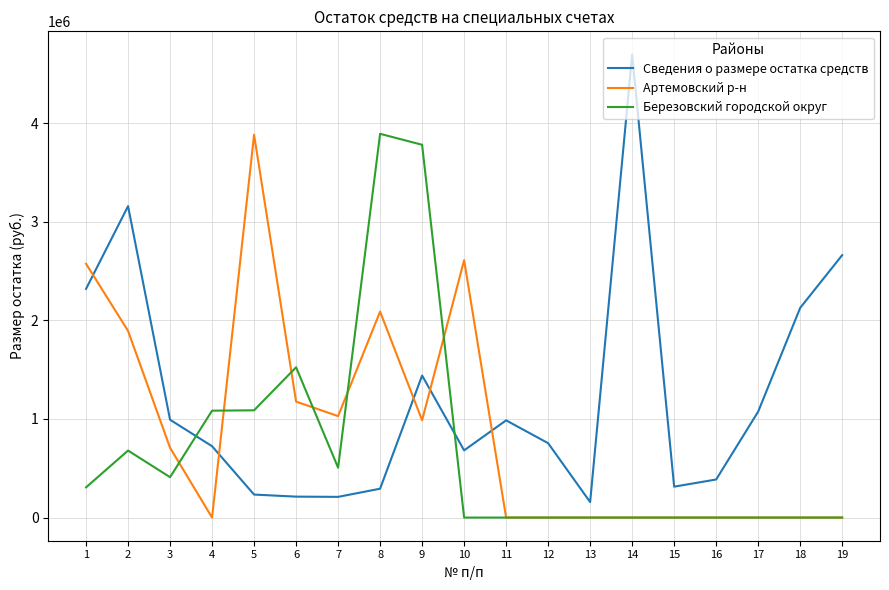

Which series has the largest total across all categories?

Сведения о размере остатка средств